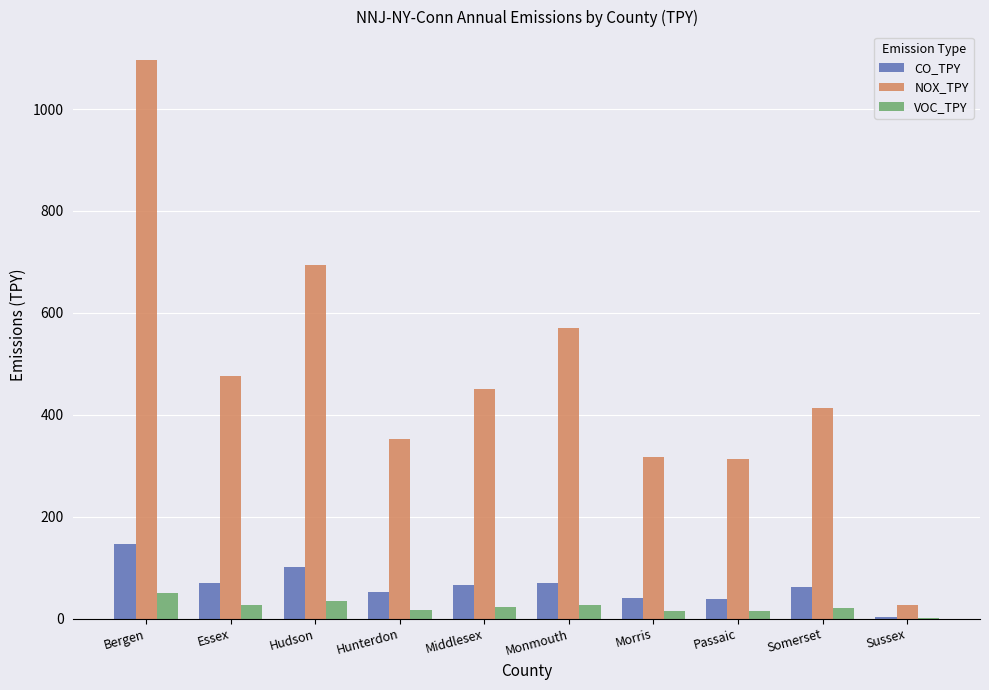

The value of NOX_TPY at Hudson is 1030.6. True or false?

False